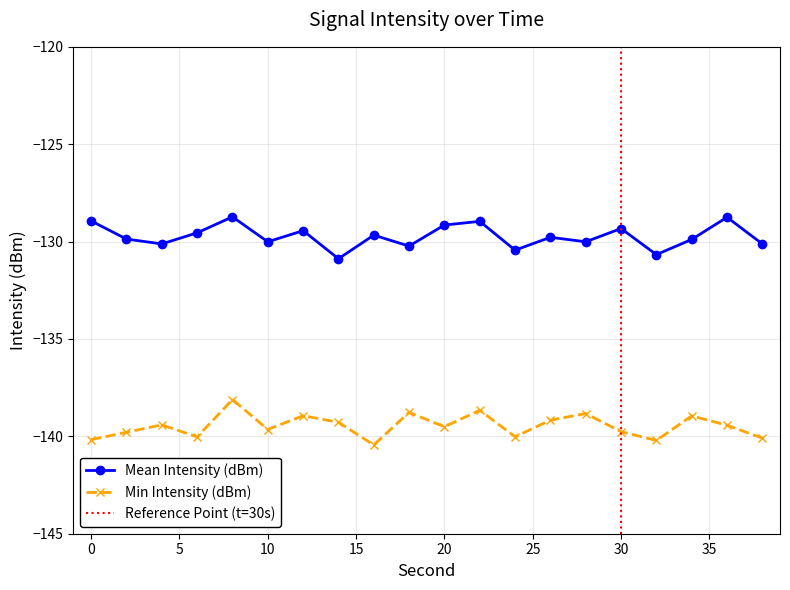

Reading left to right, list all the values displayed in this chart.

Mean Intensity (dBm): 0=-128.9	2=-129.9	4=-130.1	6=-129.6	8=-128.7	10=-130.0	12=-129.4	14=-130.9	16=-129.7	18=-130.2	20=-129.2	22=-129.0	24=-130.4	26=-129.8	28=-130.0	30=-129.3	32=-130.7	34=-129.9	36=-128.8	38=-130.1
Min Intensity (dBm): 0=-140.2	2=-139.8	4=-139.4	6=-140.0	8=-138.1	10=-139.7	12=-138.9	14=-139.3	16=-140.4	18=-138.8	20=-139.5	22=-138.7	24=-140.0	26=-139.2	28=-138.8	30=-139.8	32=-140.2	34=-138.9	36=-139.4	38=-140.1